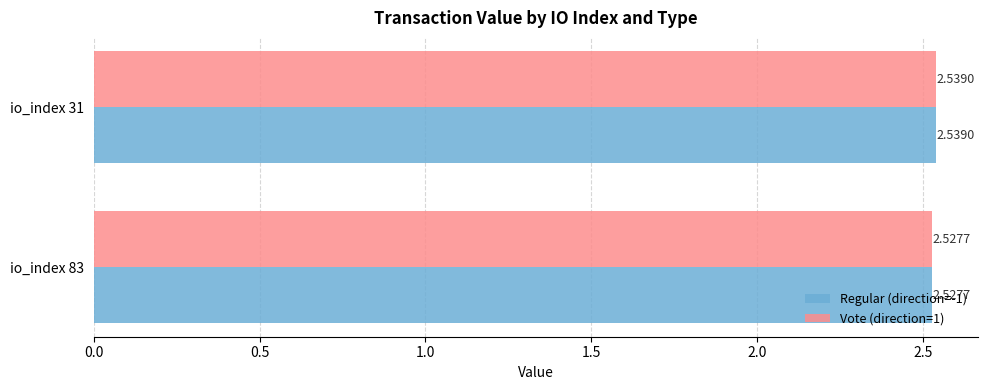

At which category is the sum across all series the highest?

io_index 31